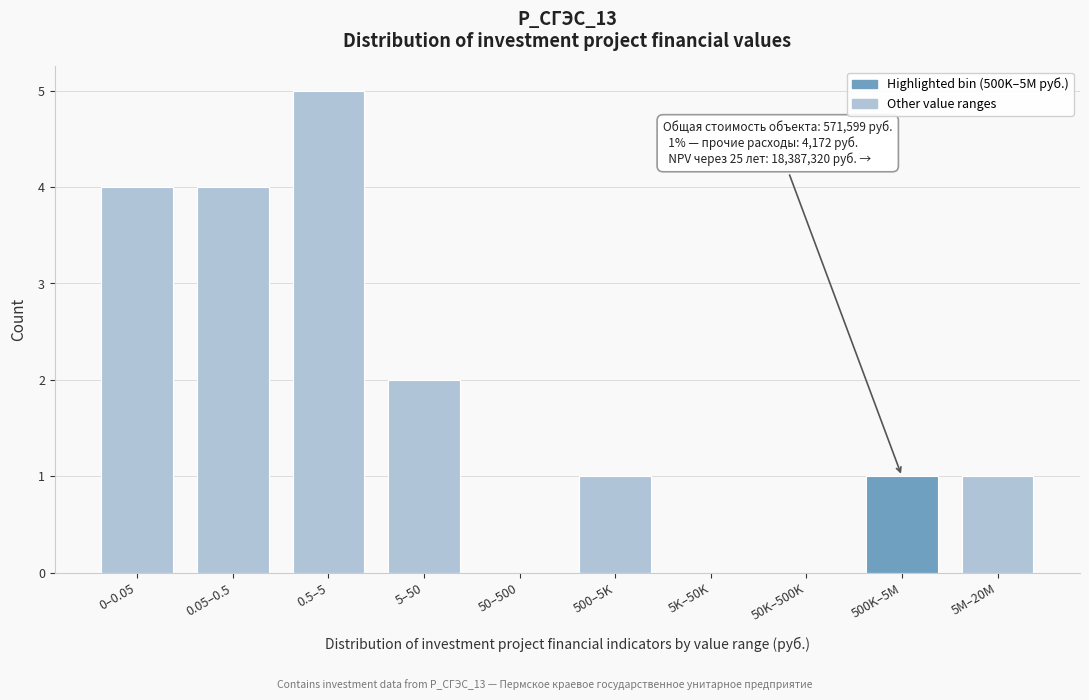

Reading right to left, extract all data points from this chart.

5M–20M=1	500K–5M=1	50K–500K=0	5K–50K=0	500–5K=1	50–500=0	5–50=2	0.5–5=5	0.05–0.5=4	0–0.05=4